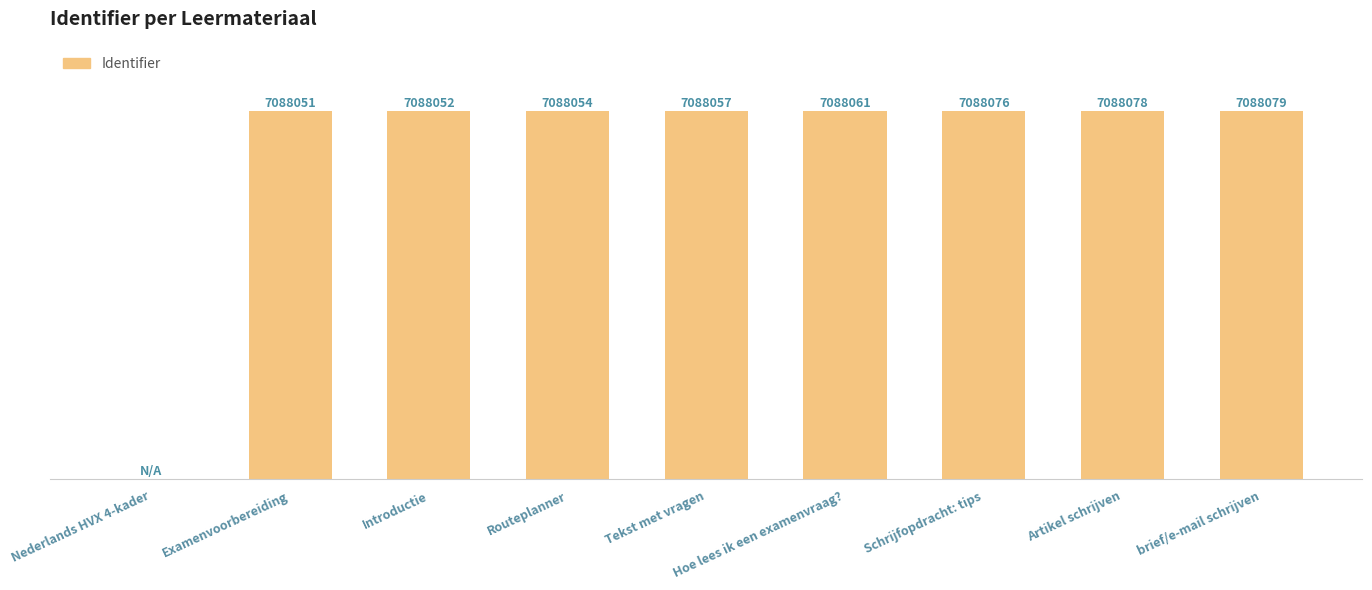

Where is the data nearest to the value 3544039?

Examenvoorbereiding